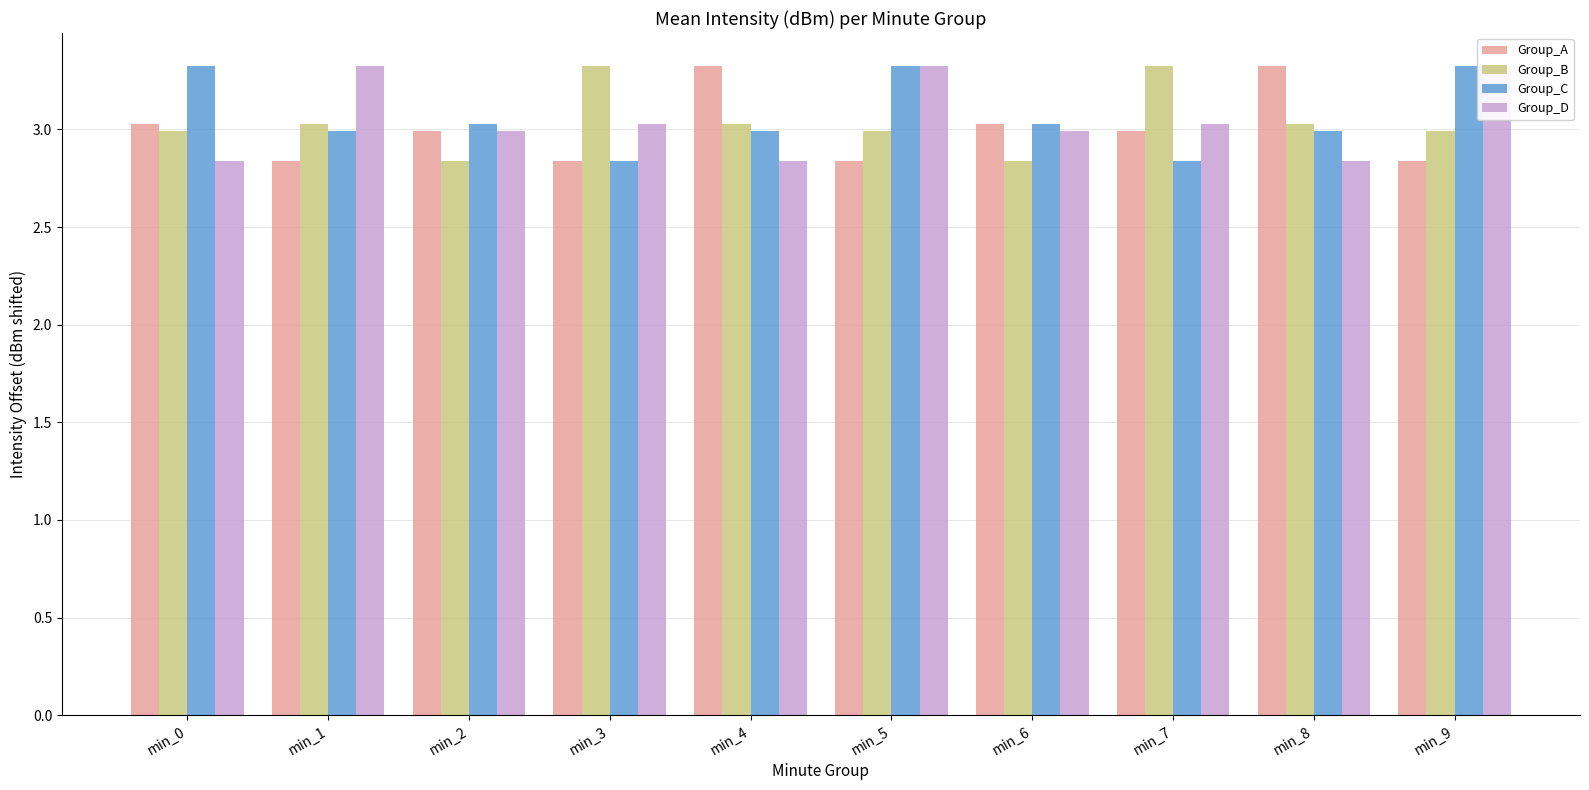

True or false: Group_A has a value of 2.8 at min_9.

True